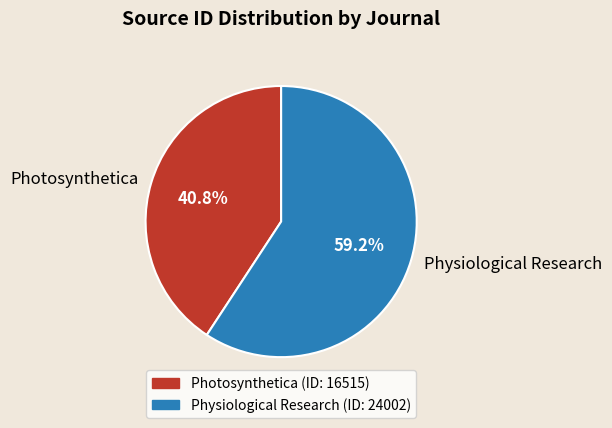

Count the number of slices in the pie.

2